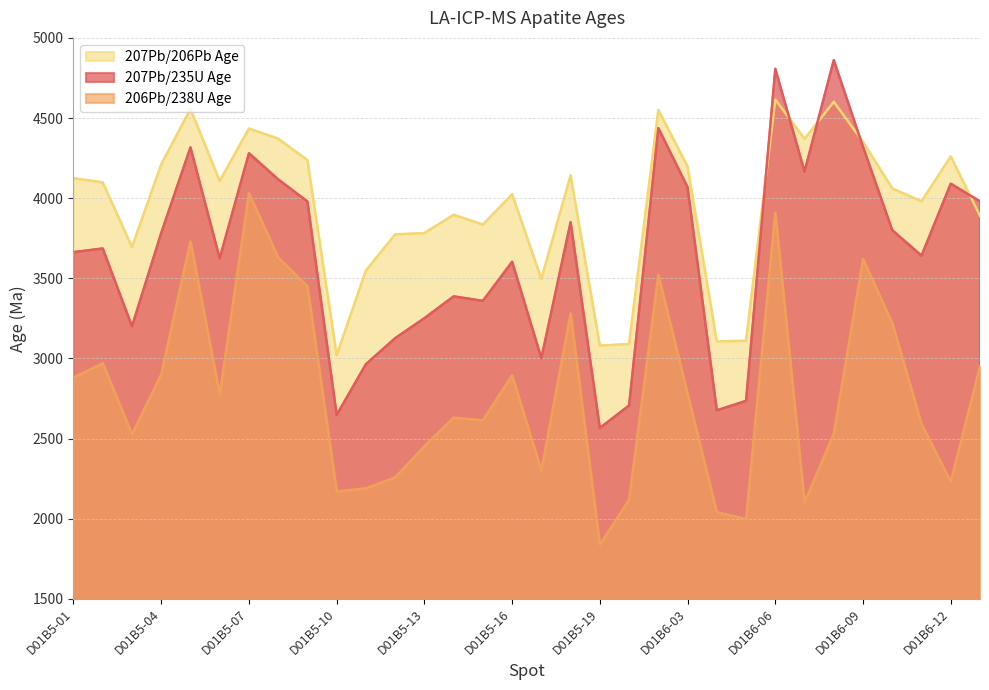

What value does the 207Pb/206Pb Age series have at D01B5-15, to the nearest 100?

3800